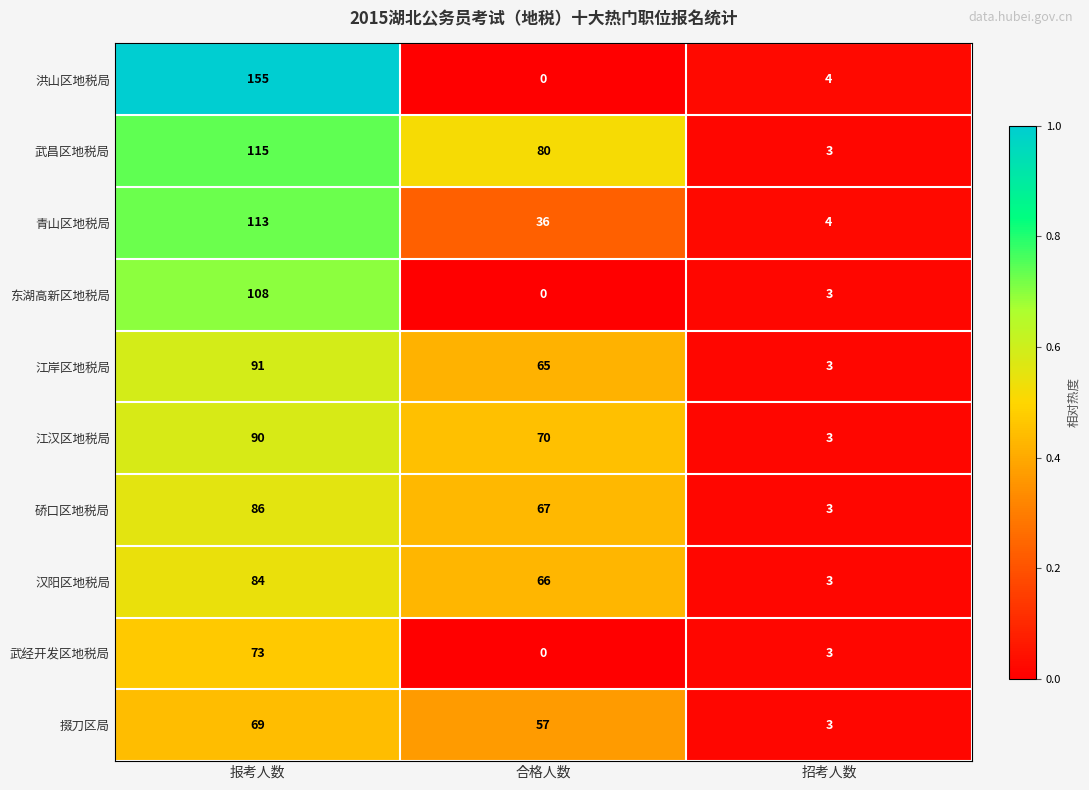

Is it true that 掇刀区局 equals 123 at 报考人数?

False